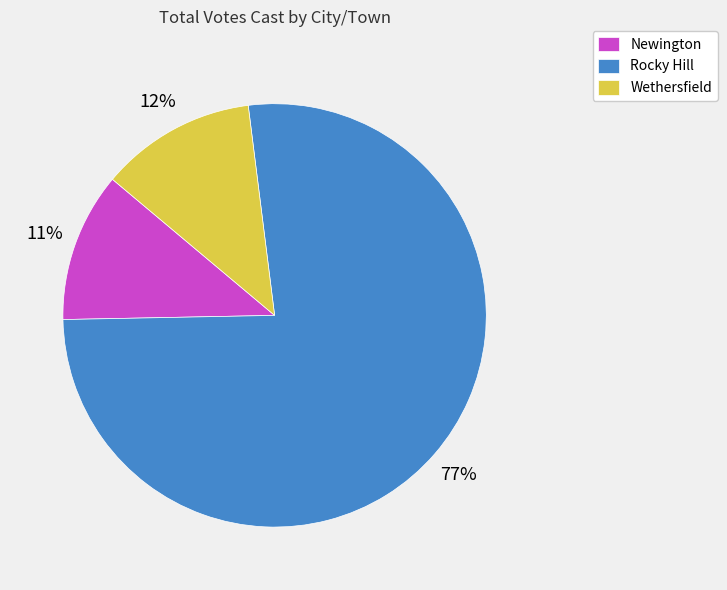

Which has a higher value, Wethersfield or Rocky Hill?

Rocky Hill